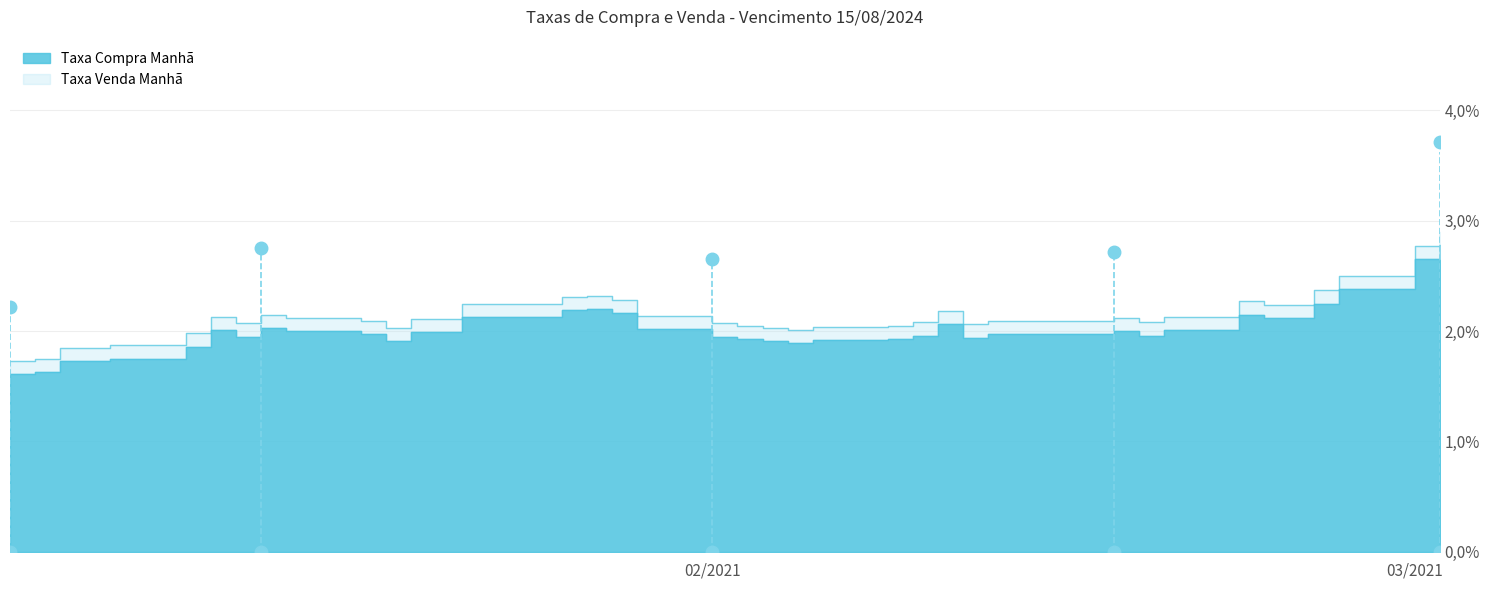

What are all the series names shown in the legend?

Taxa Compra Manhã, Taxa Venda Manhã